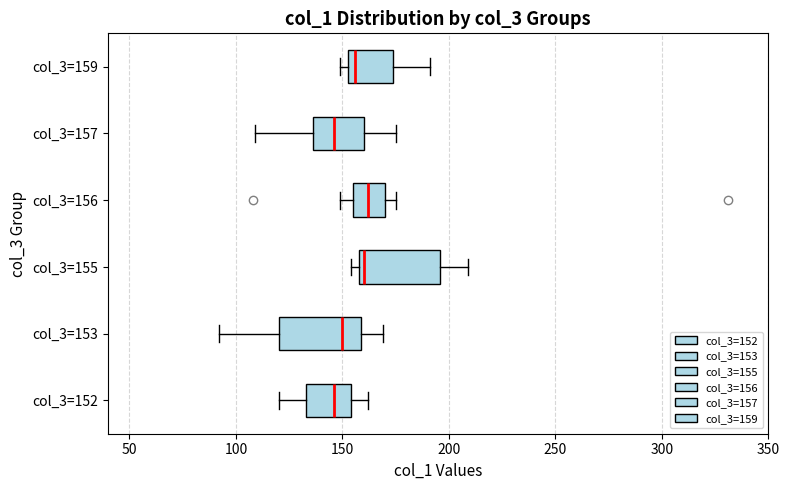

Reading bottom to top, transcribe this box plot: for each box, give where its median line is, the range the box spans, and where its two whiskers end, as read against the x-axis. The values are not printed on the chart, so give them approximately, as read against the axis.

col_3=152: median 145, box 135 to 155, whiskers 120 to 160
col_3=153: median 150, box 120 to 160, whiskers 90 to 170
col_3=155: median 160 (just right of the box's left edge), box 160 to 195, whiskers 155 to 210
col_3=156: median 160, box 155 to 170, whiskers 150 to 175
col_3=157: median 145, box 135 to 160, whiskers 110 to 175
col_3=159: median 155 (just right of the box's left edge), box 155 to 175, whiskers 150 to 190